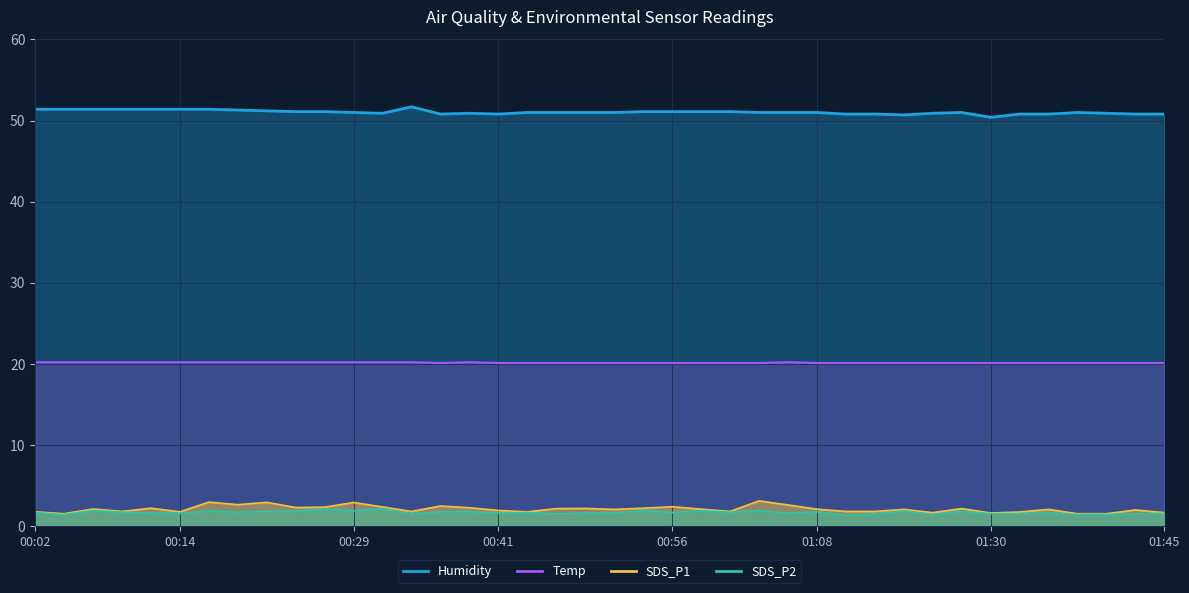

How many lines are shown in the chart?

4